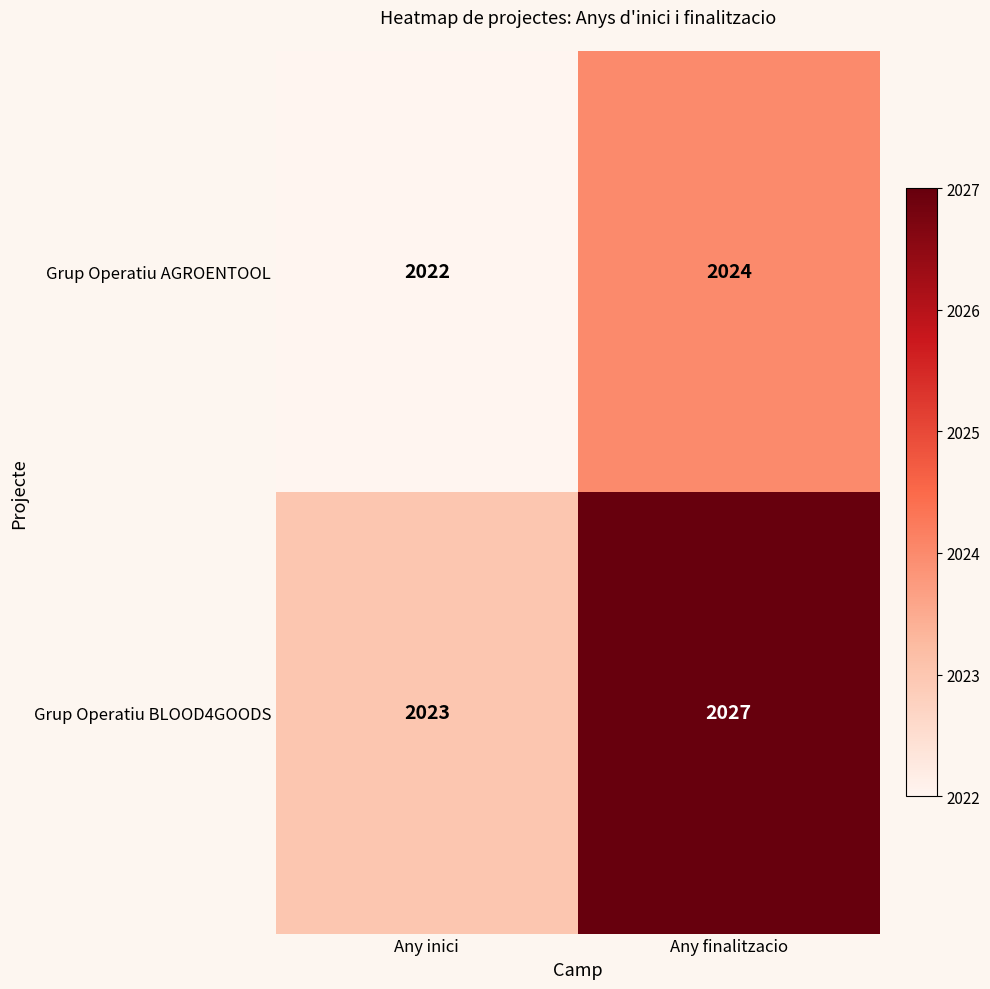

Rank the series at Any inici from highest to lowest value.

Grup Operatiu BLOOD4GOODS, Grup Operatiu AGROENTOOL